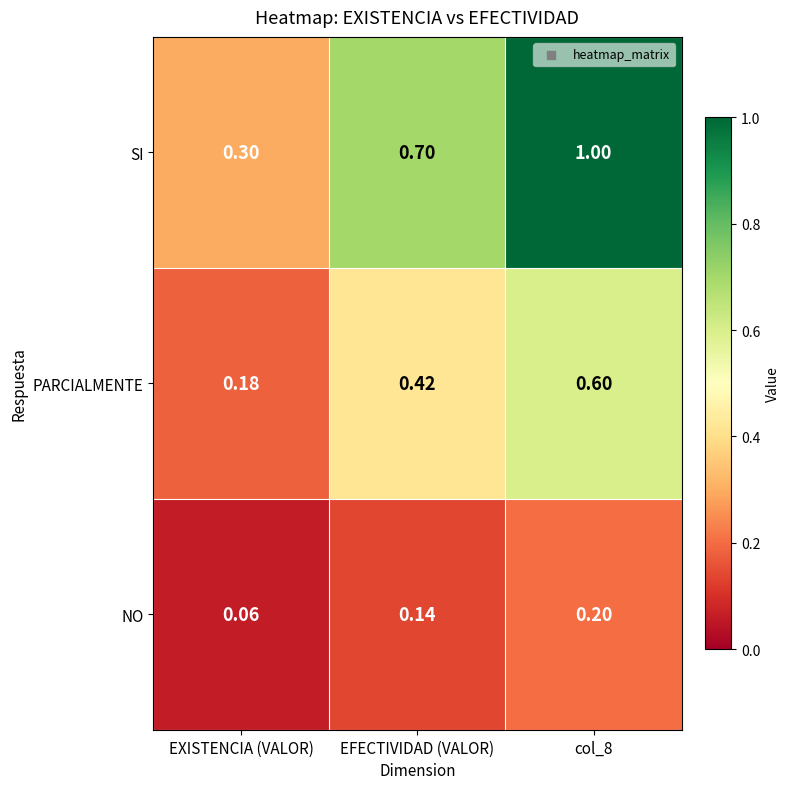

Rank the series at EXISTENCIA (VALOR) from lowest to highest value.

NO, PARCIALMENTE, SI